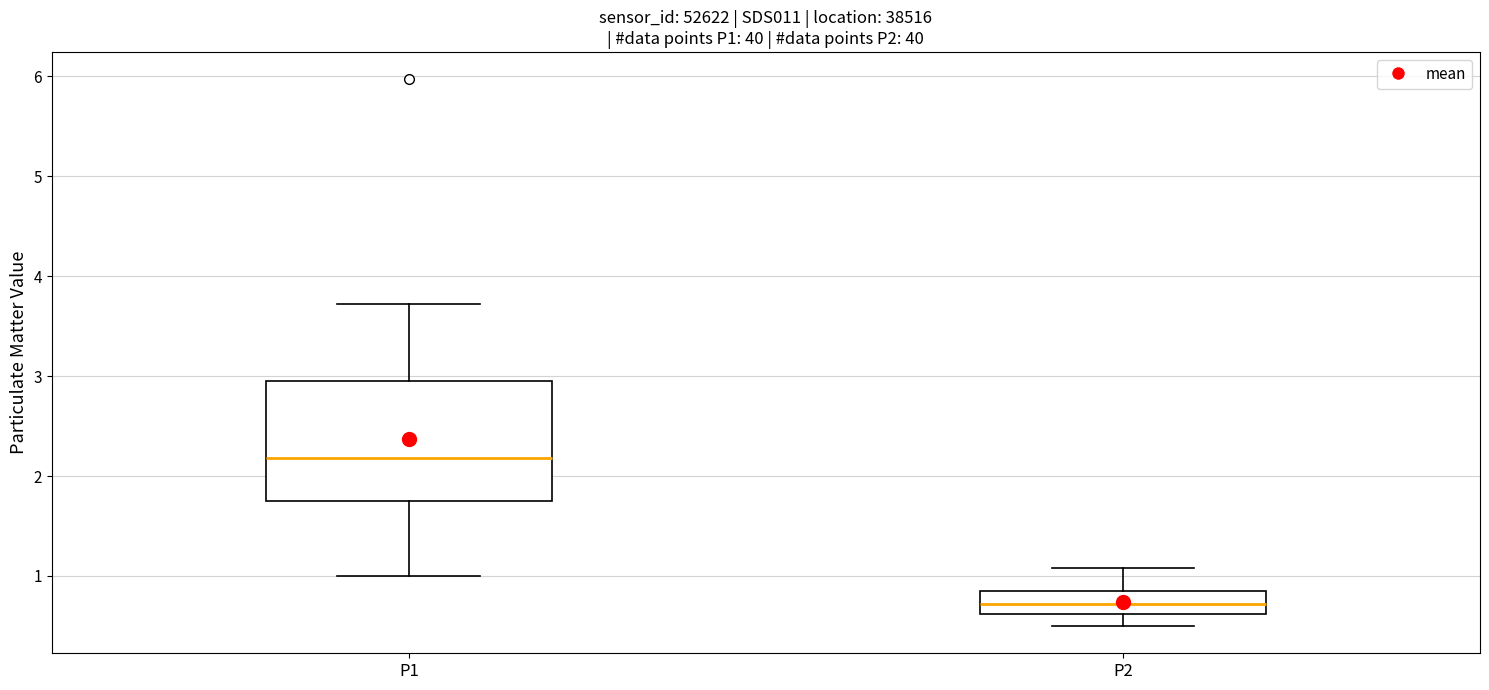

Which box has the lowest median line?

P2